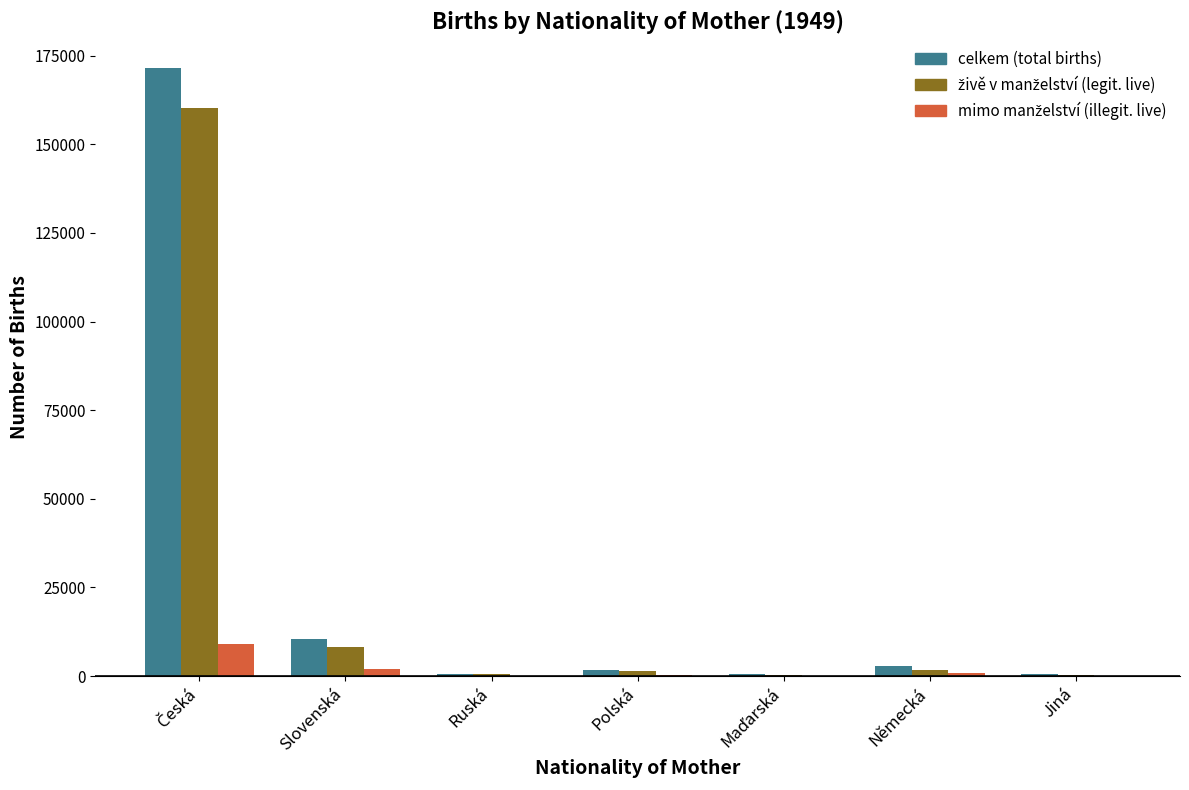

The celkem (total births) series shows 10463 at Slovenská. True or false?

True